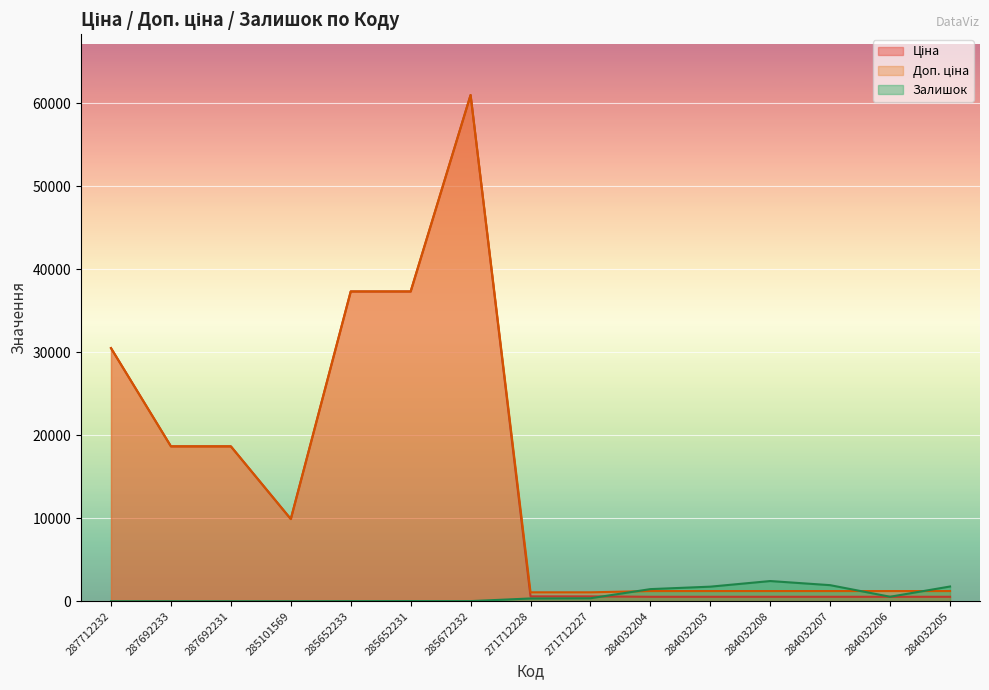

What is the approximate value of Доп. ціна at 285672232?

61024.7